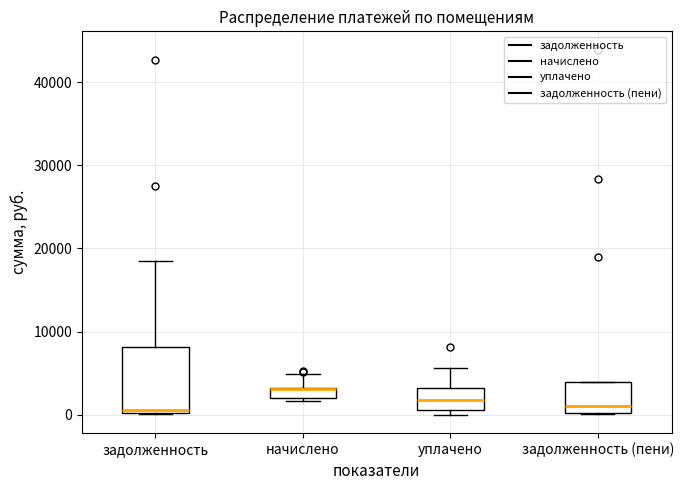

Where is the upper edge of the box for уплачено on the y-axis? The values are not printed on the chart, so give them approximately, as read against the axis.

3000